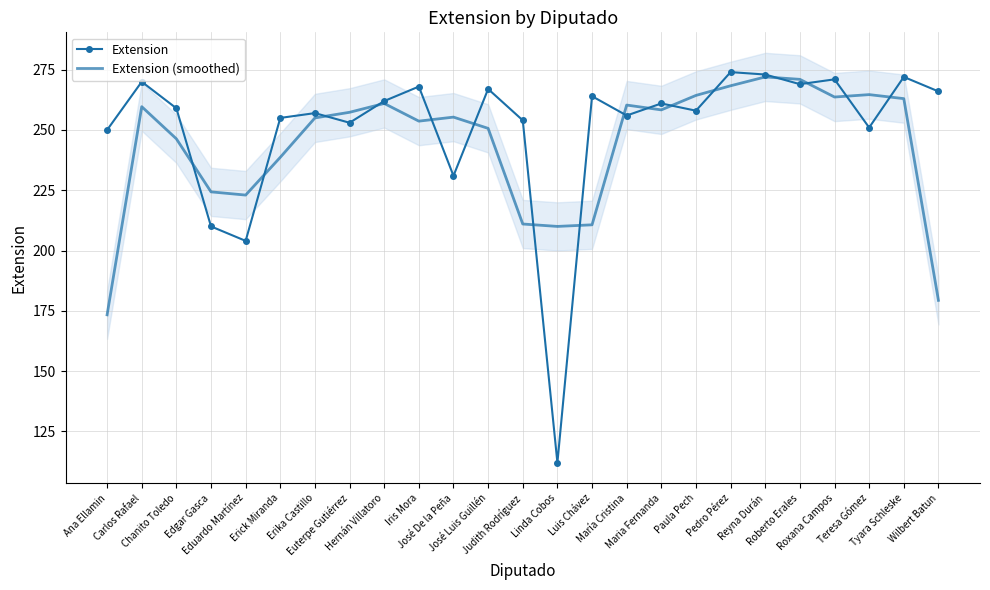

At which category does Extension reach its first local peak?

Carlos Rafael